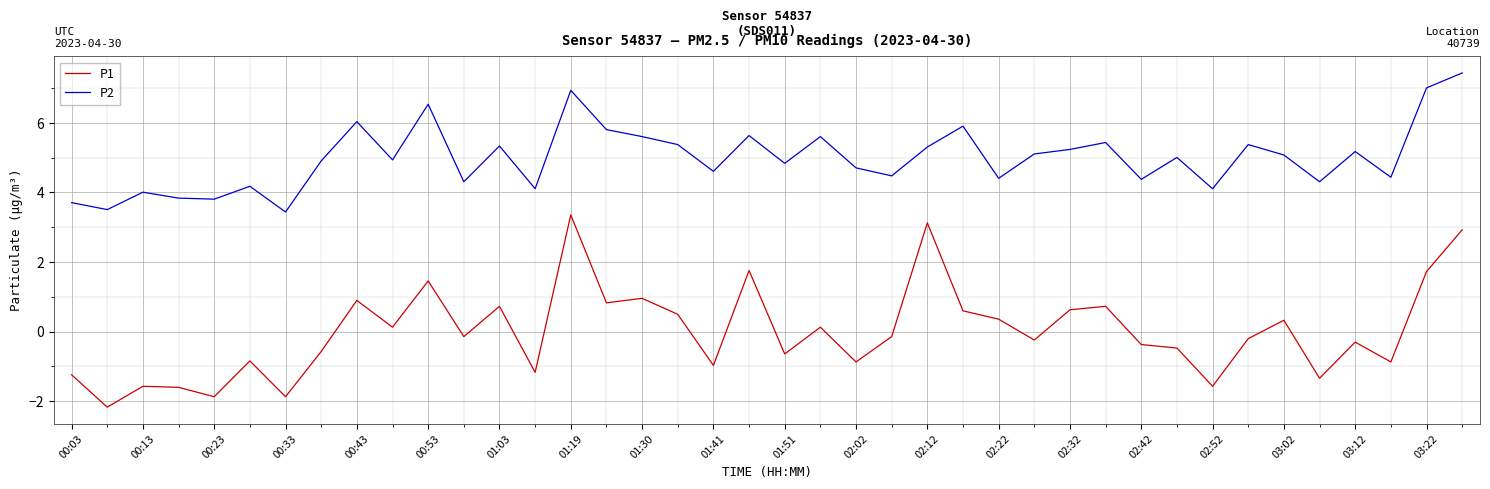

Which series has the widest spread of values?

P1